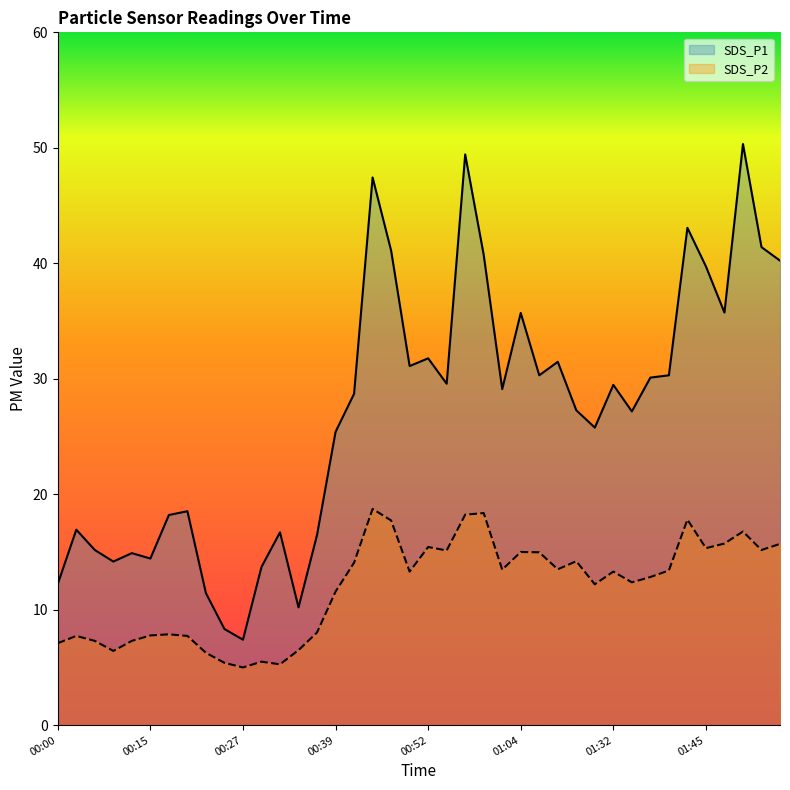

What is the total value across all series at 8?

17.7